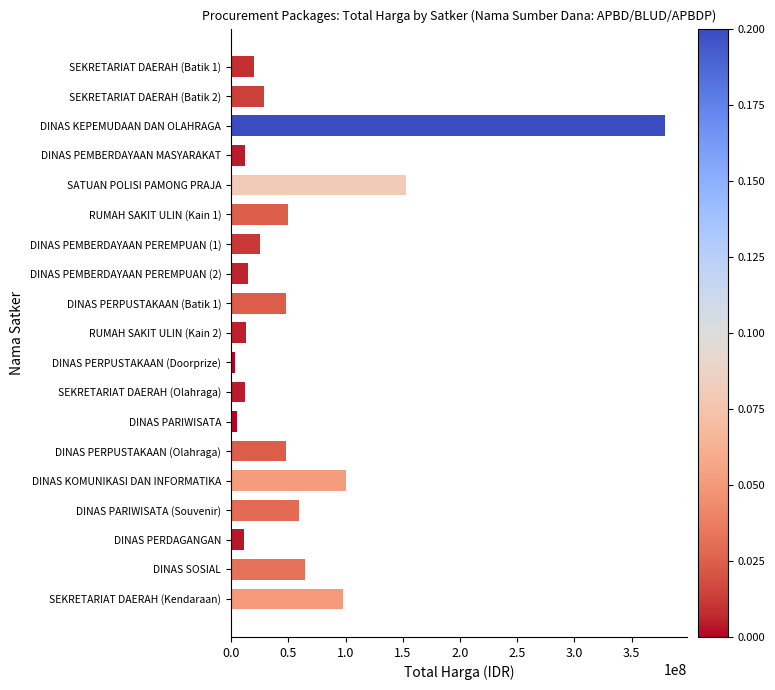

Is it true that the value at DINAS KOMUNIKASI DAN INFORMATIKA is 44640651?

False